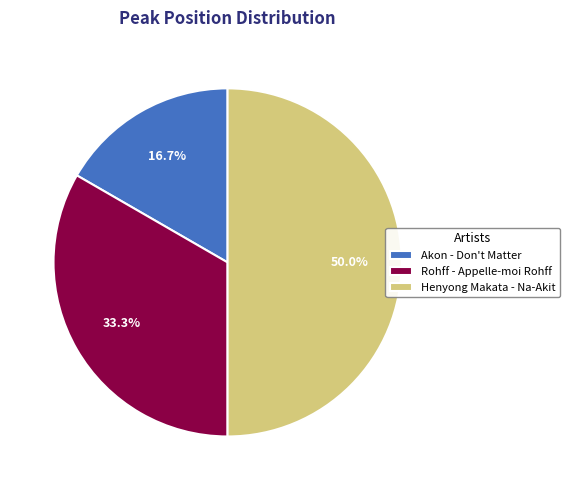

Approximately how many times larger is the value at Henyong Makata - Na-Akit compared to Akon - Don't Matter?

3.0